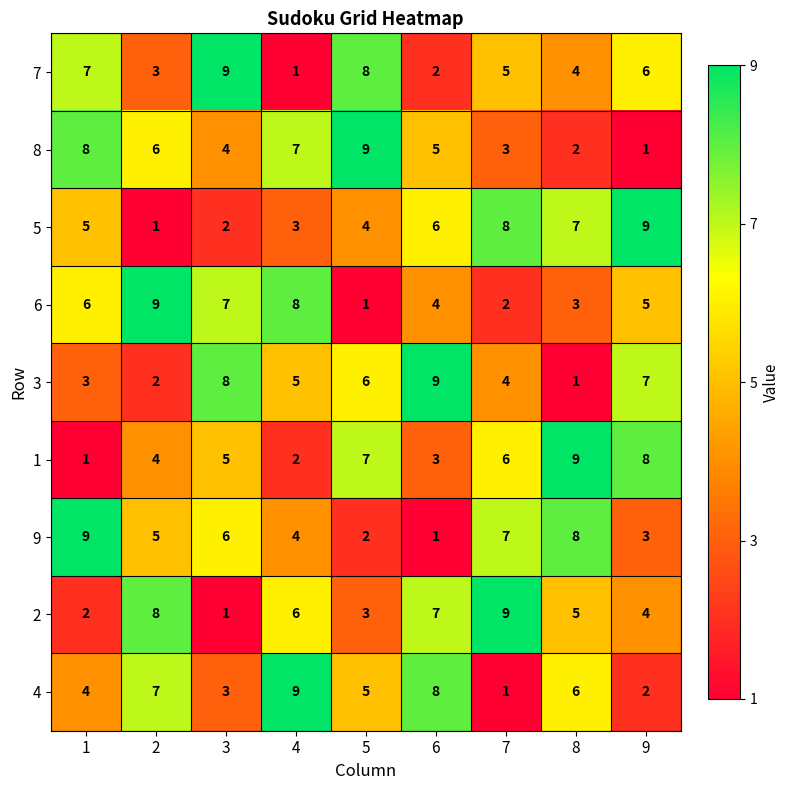

At how many categories does at least one series exceed 8?

9